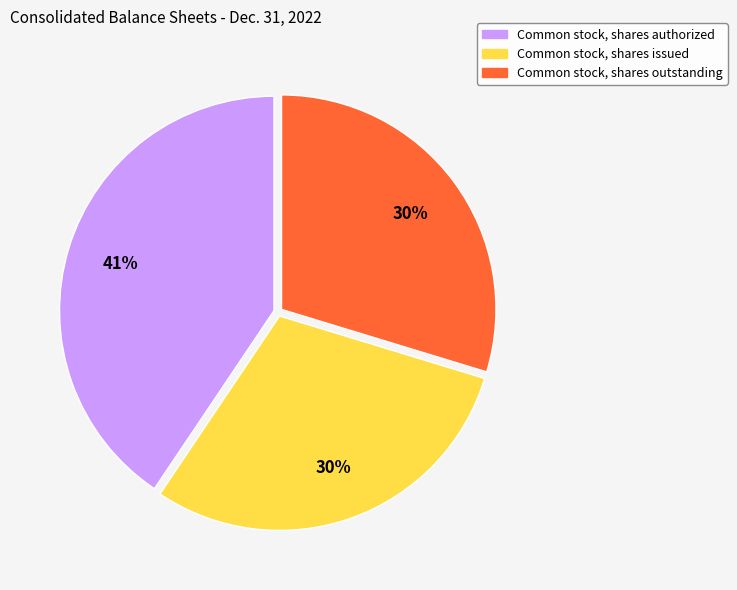

Which category has the biggest portion of the pie?

Common stock, shares authorized